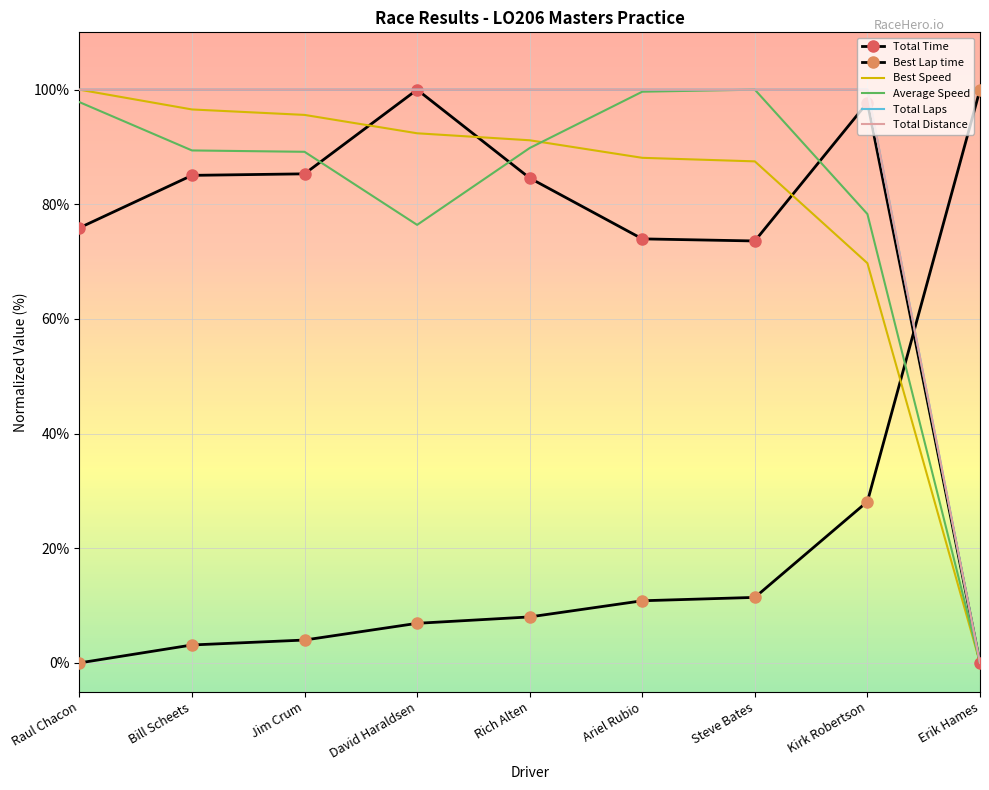

What is the average value of the Total Time series?

75.1